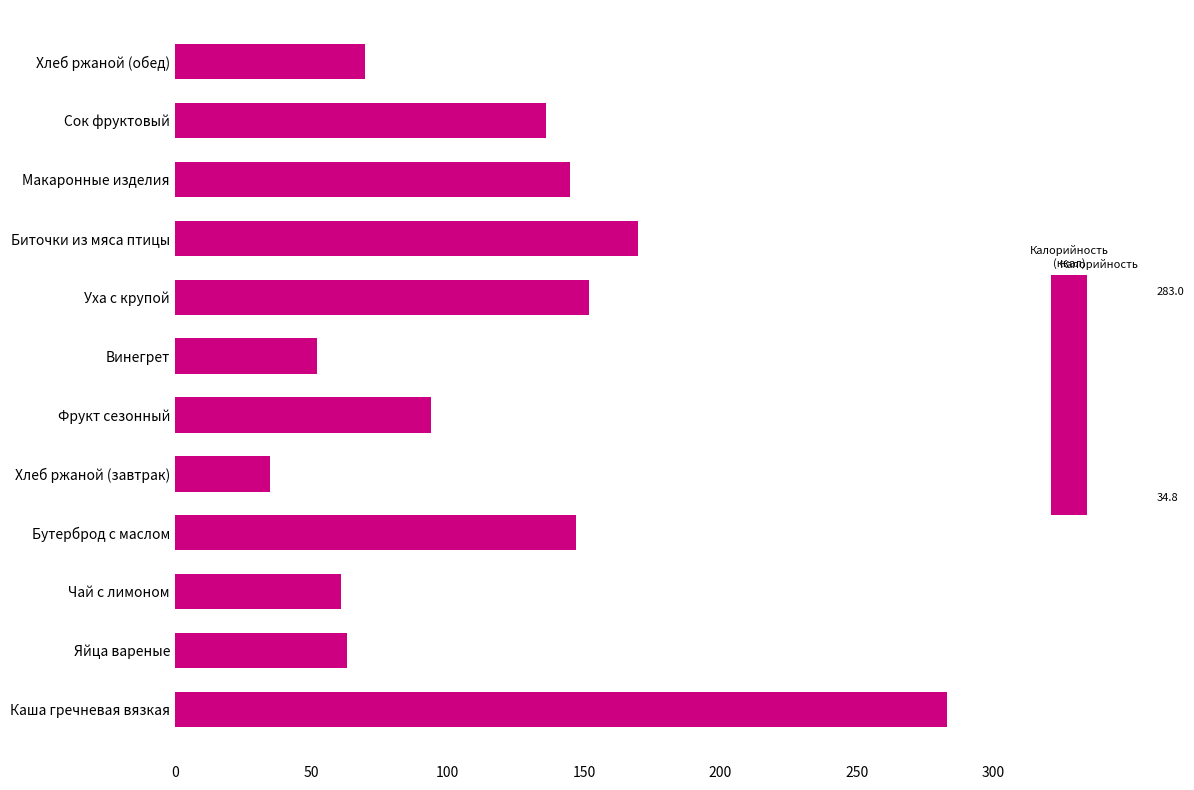

The value at Каша гречневая вязкая is 463.9. True or false?

False